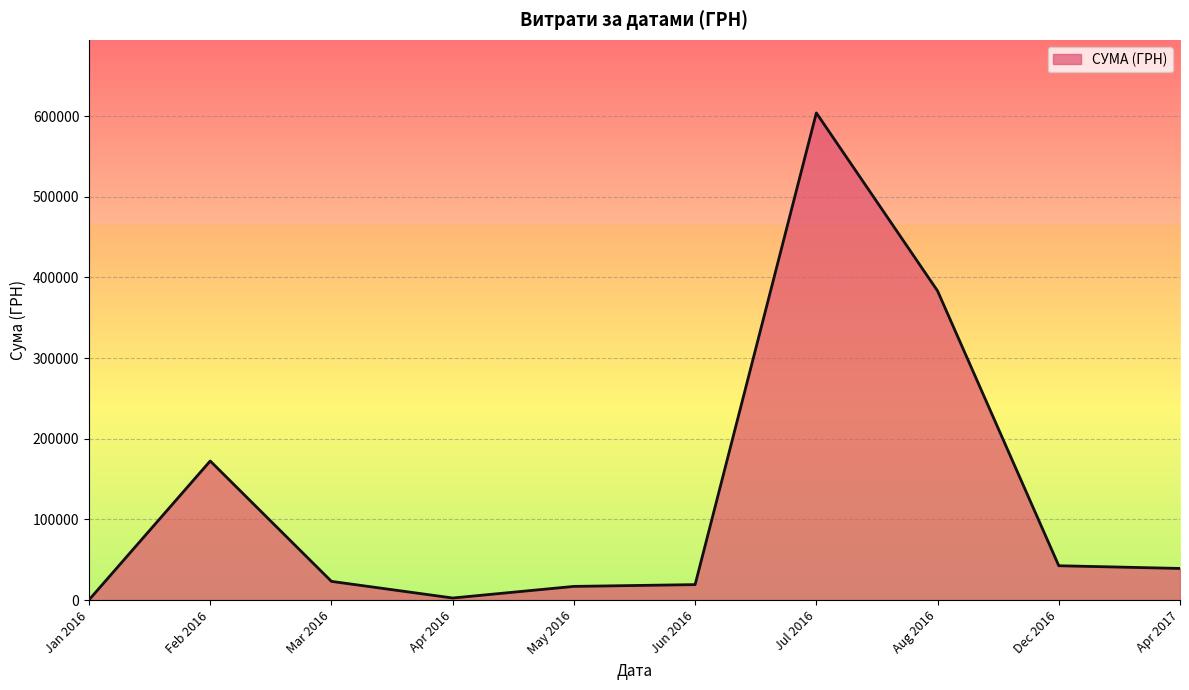

Does the chart have visible grid lines?

Yes